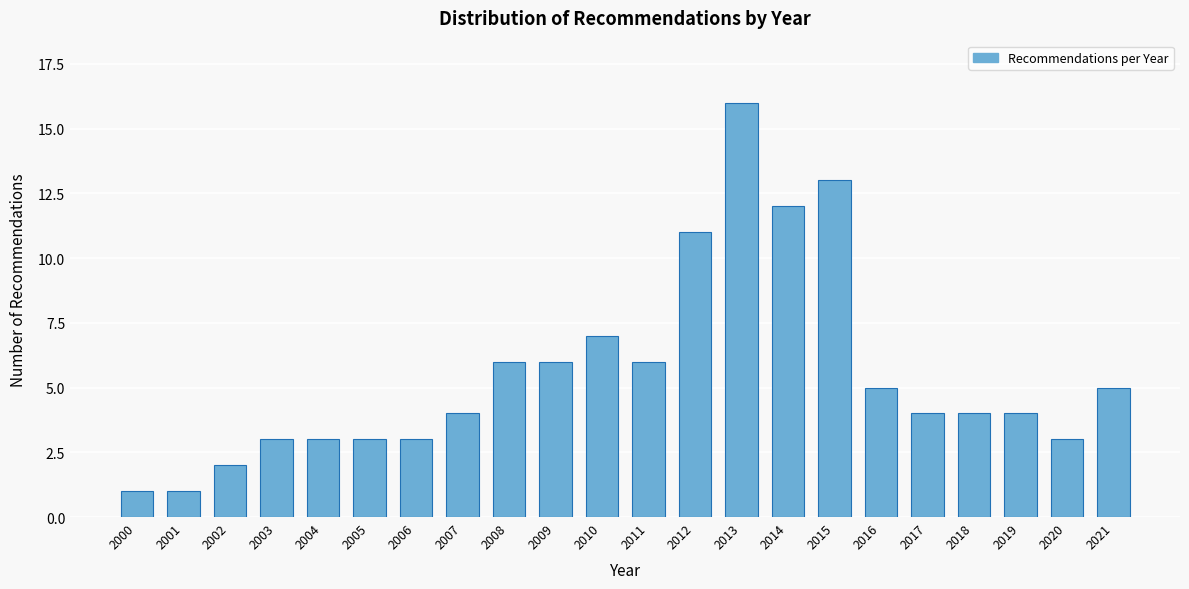

Reading left to right, list all the values displayed in this chart.

2000=1	2001=1	2002=2	2003=3	2004=3	2005=3	2006=3	2007=4	2008=6	2009=6	2010=7	2011=6	2012=11	2013=16	2014=12	2015=13	2016=5	2017=4	2018=4	2019=4	2020=3	2021=5